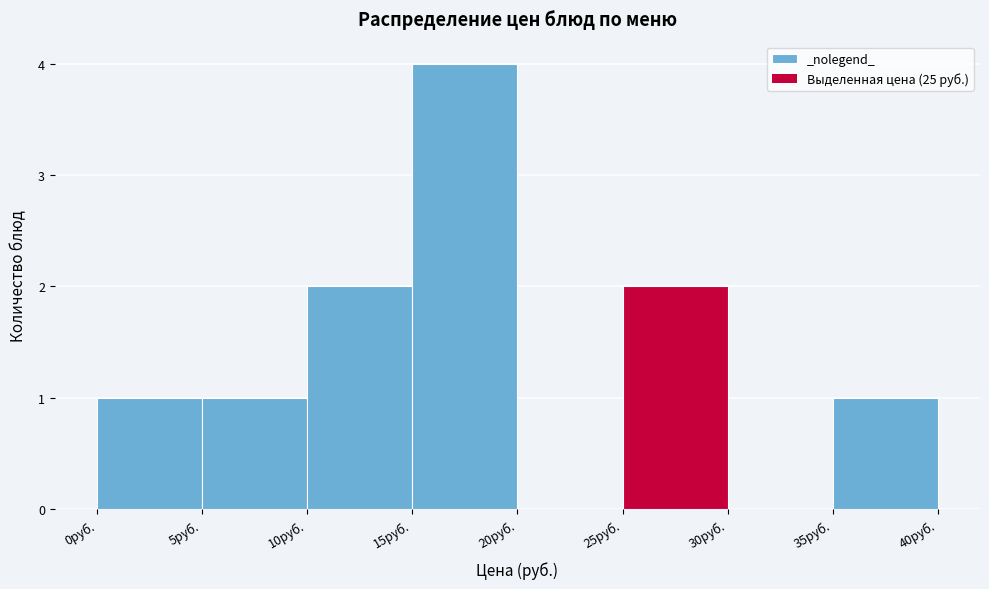

Reading left to right, transcribe this chart: for each bar, give the range it covers on the x-axis and its height. The values are not printed on the chart, so give them approximately, as read against the axis.

0 to 5: 1
5 to 10: 1
10 to 15: 2
15 to 20: 4
20 to 25: 0
25 to 30: 2
30 to 35: 0
35 to 40: 1